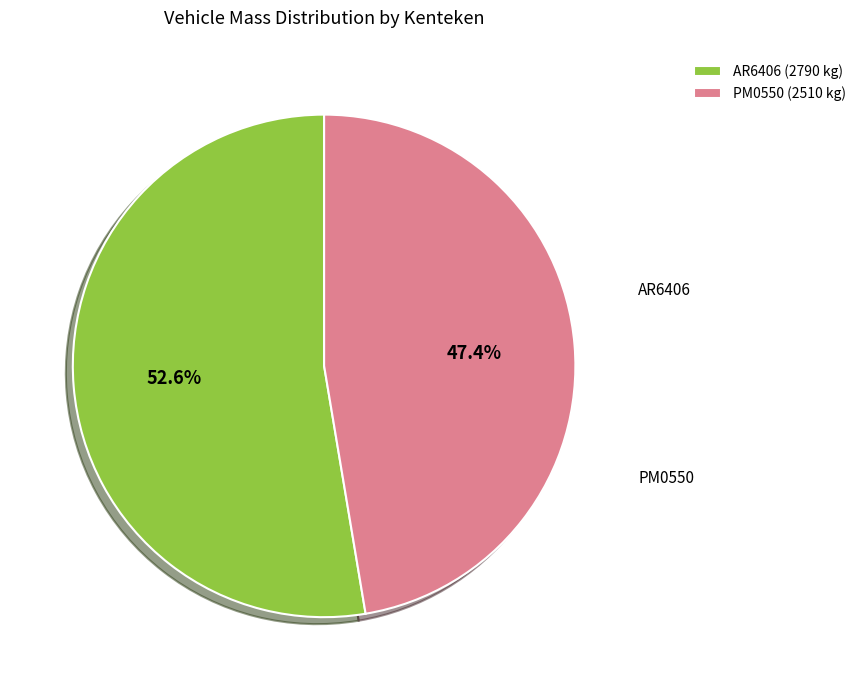

To the nearest percent, what is the average slice percentage?

50%